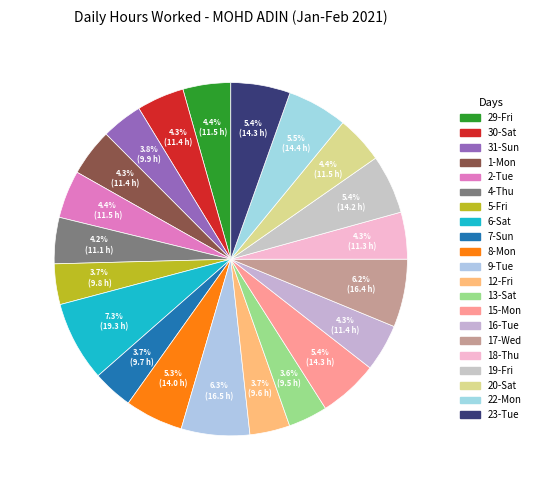

Count the number of slices in the pie.

21